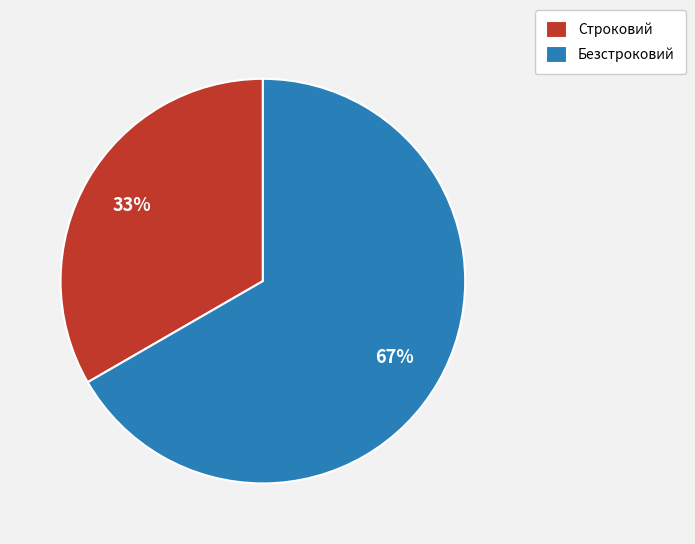

To the nearest percent, what is the average slice percentage?

50%